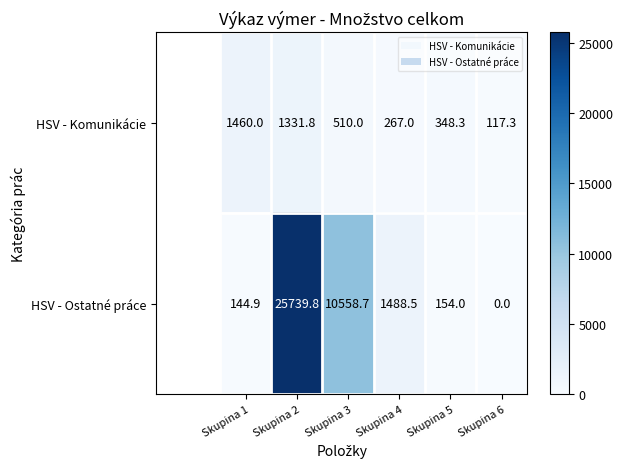

At which category is the sum across all series the highest?

Skupina 2